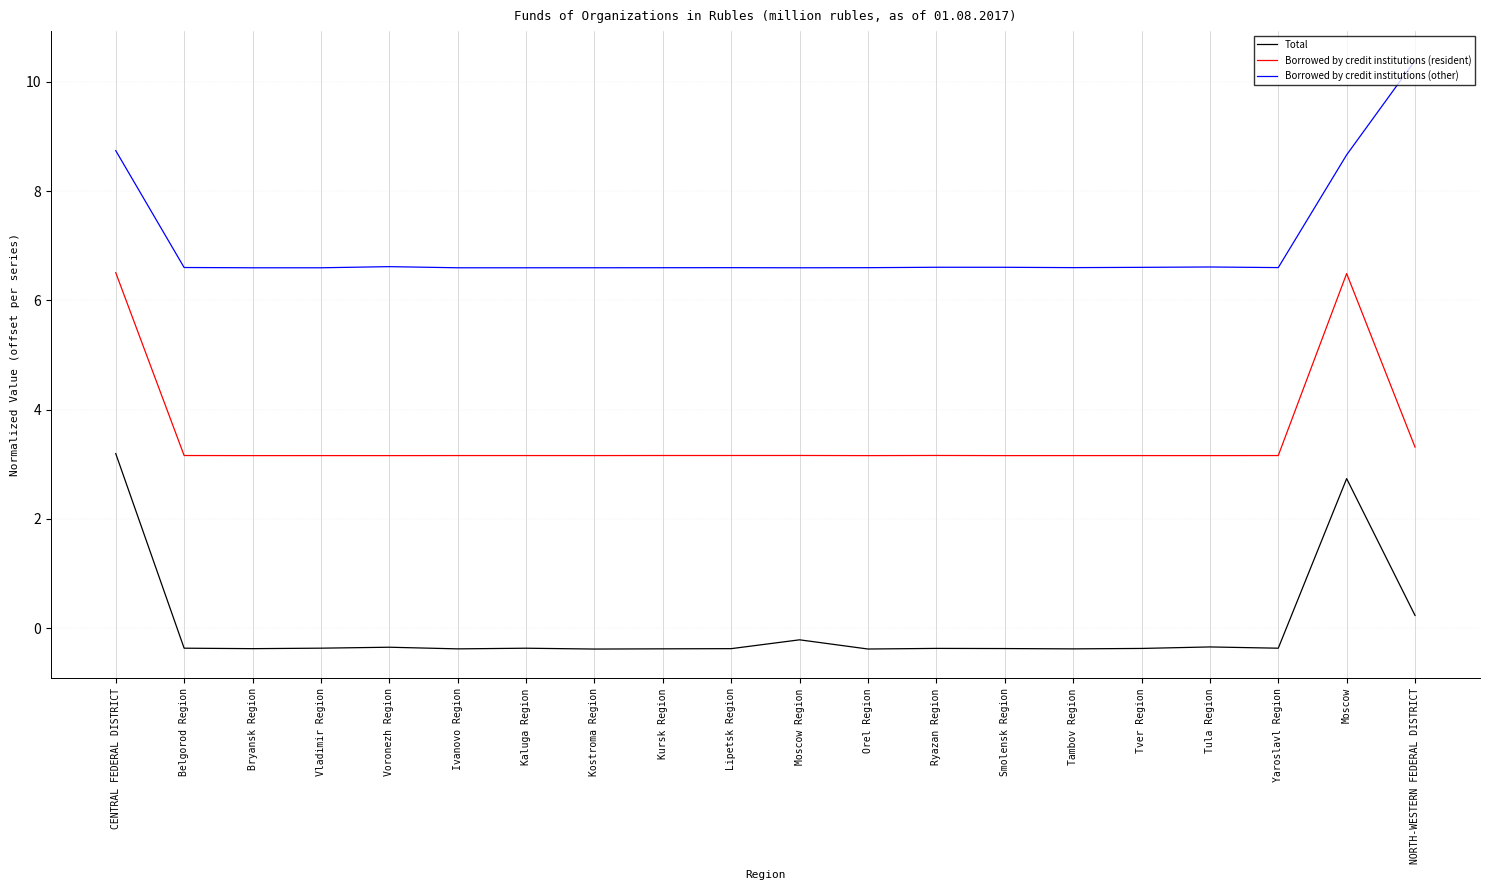

What is the maximum value for Borrowed by credit institutions (other)?

10.4